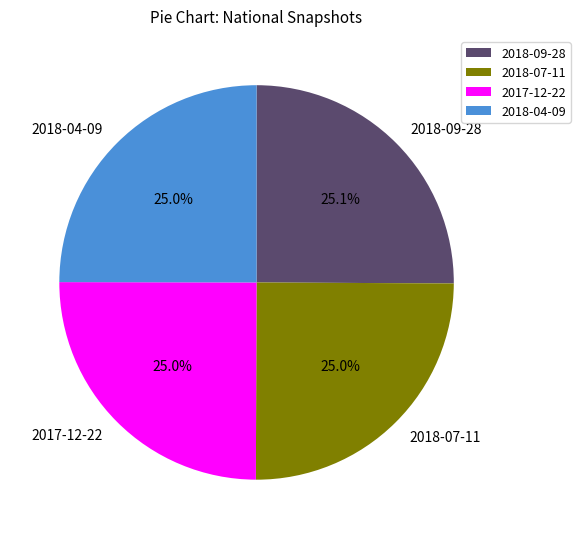

Does 2018-09-28 represent more than half of the total?

No